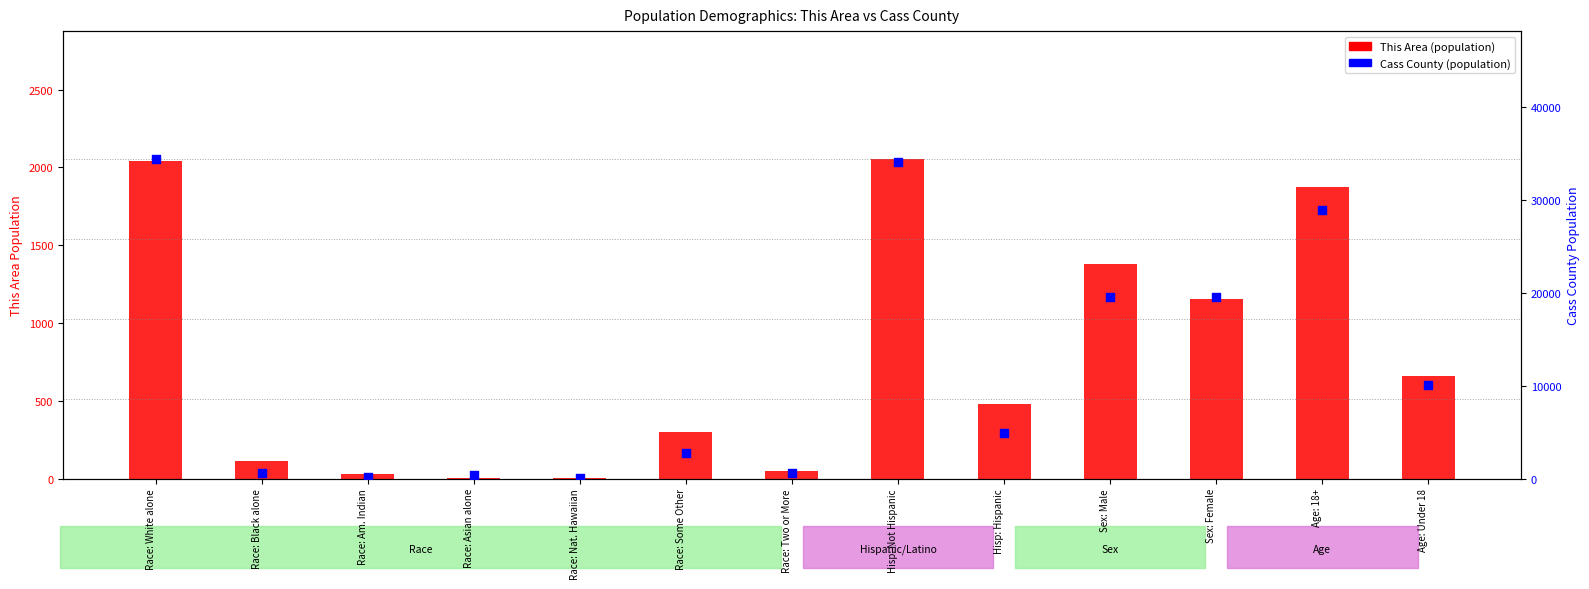

Is the value of Cass County (population) at Race: Two or More greater than the value of This Area (population) at Race: Asian alone?

Yes